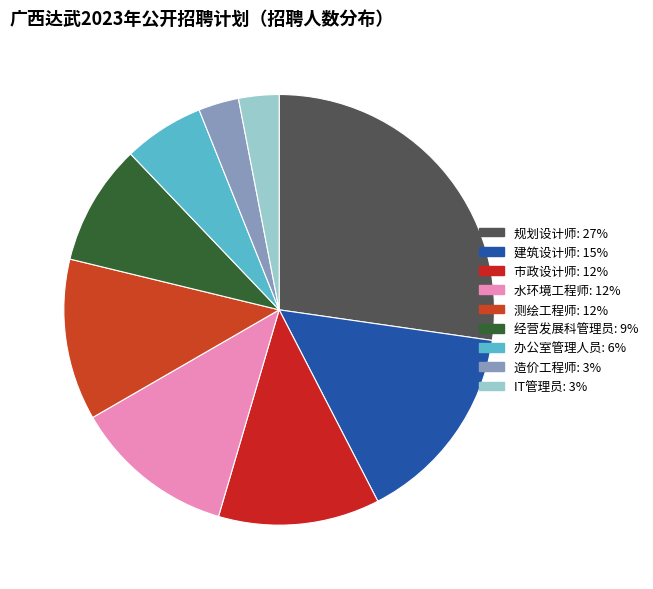

What percentage is NOT represented by IT管理员?

97.0%